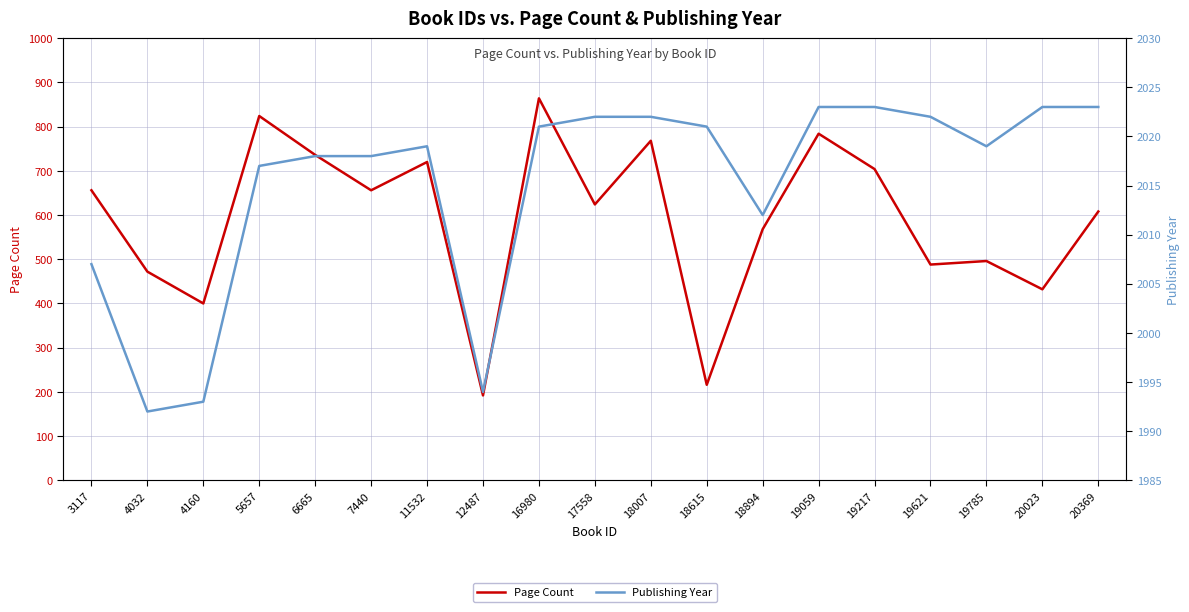

The Publishing Year series shows 2019 at 11532. True or false?

True